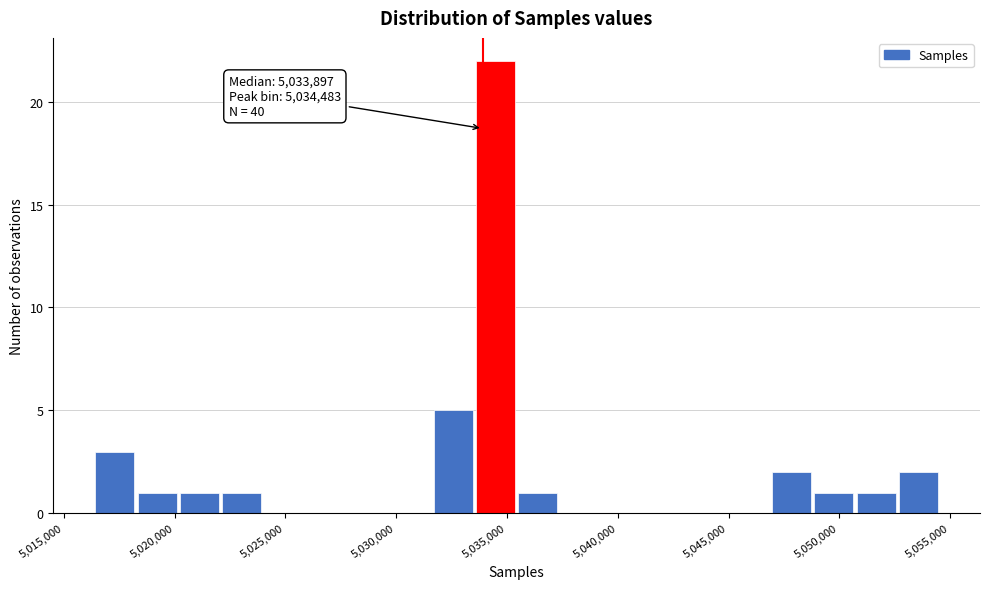

Around what value on the x-axis is the tallest bar? Give the approximate position of its centre, as read against the axis.

5034500